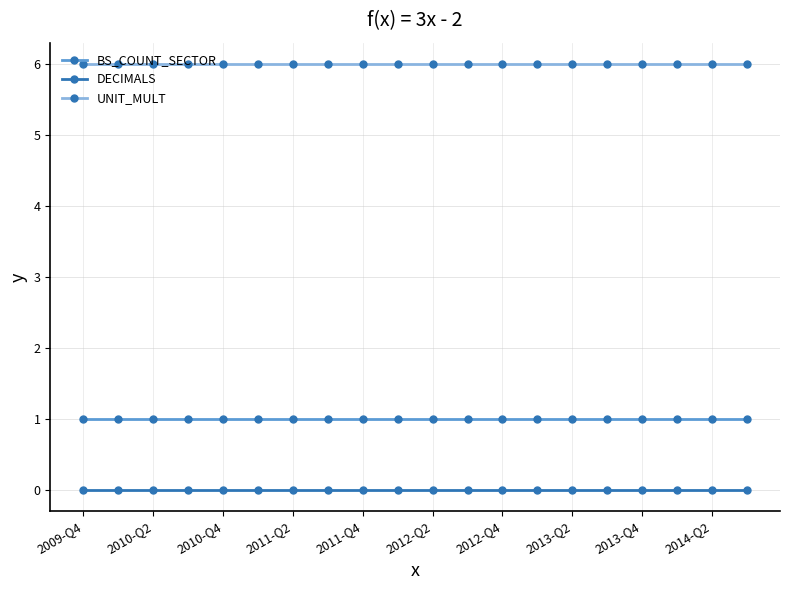

True or false: UNIT_MULT and DECIMALS cross at least once.

False